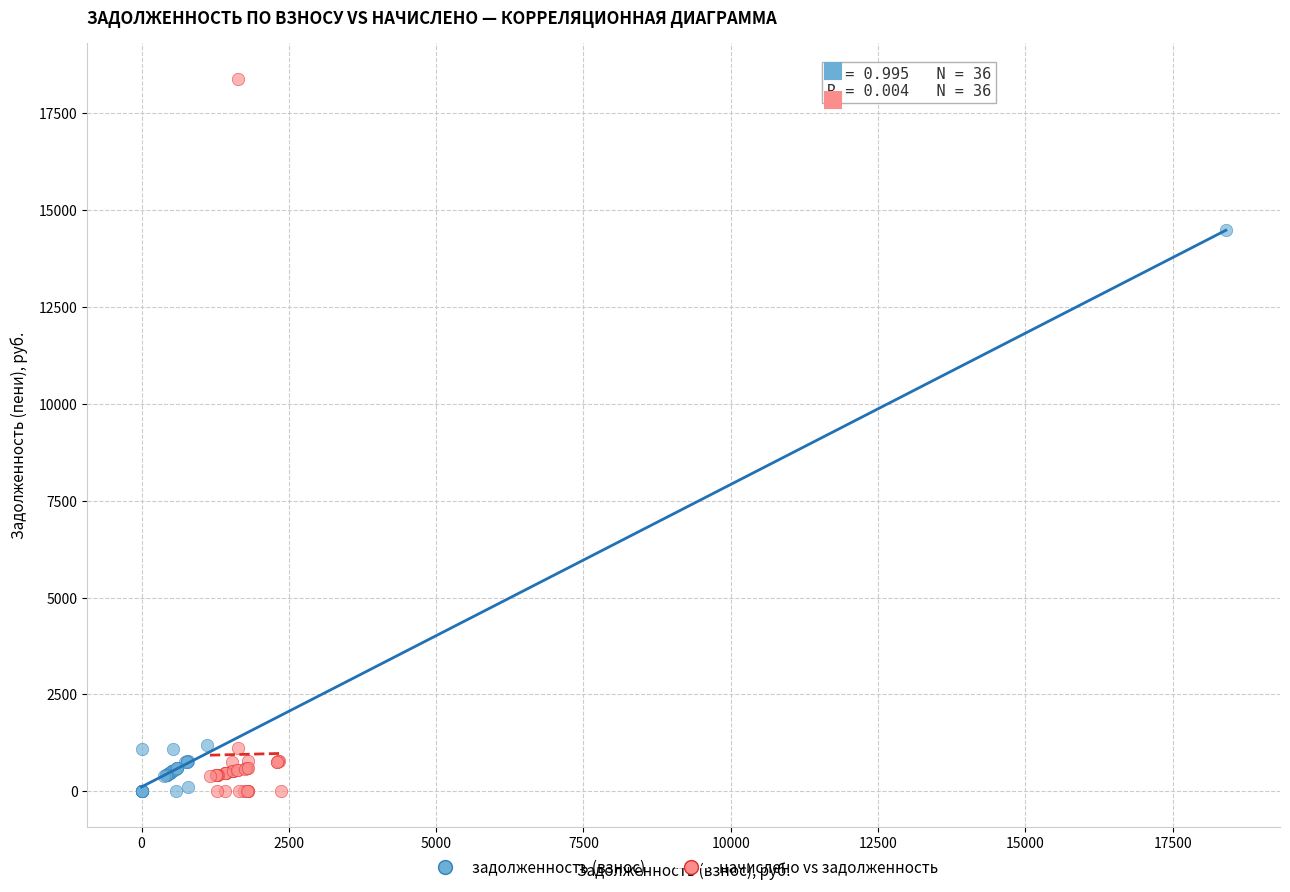

What are all the series names shown in the legend?

задолженность (взнос), начислено vs задолженность